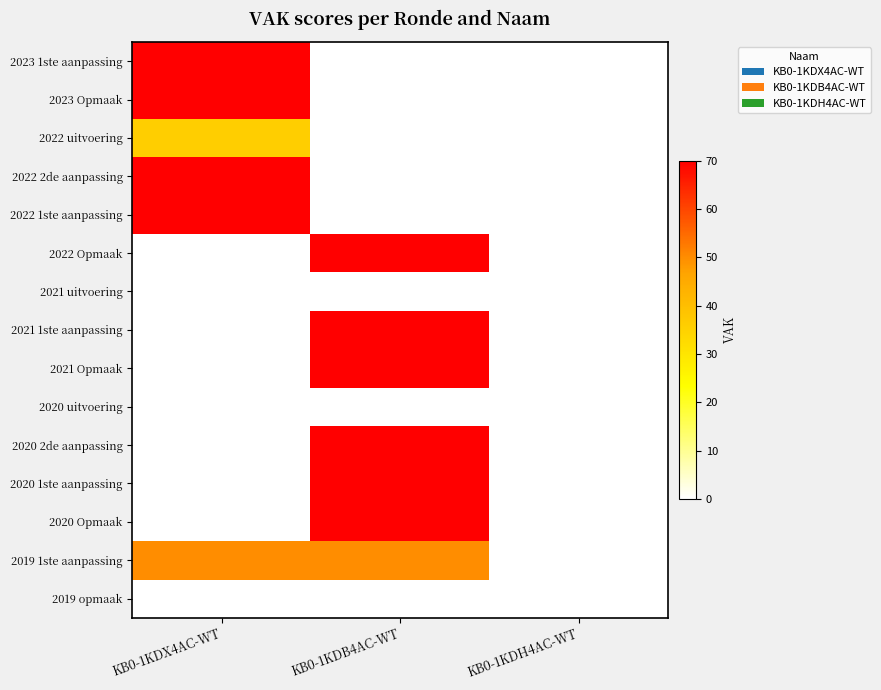

At how many categories does at least one series exceed 20?

2